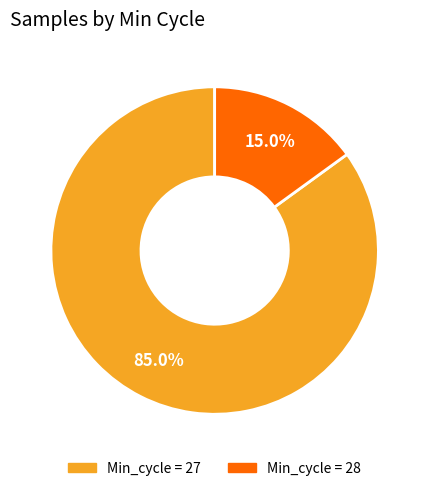

Is there any slice that represents more than half of the pie?

Yes